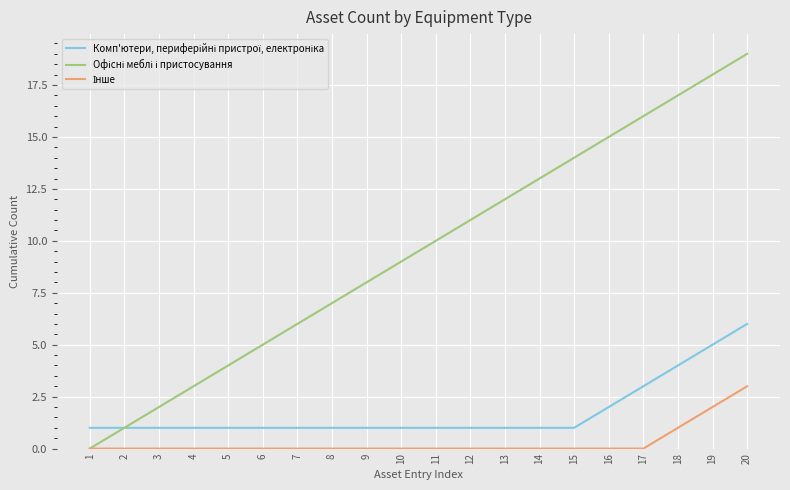

What is the total value across all series at 13?

13